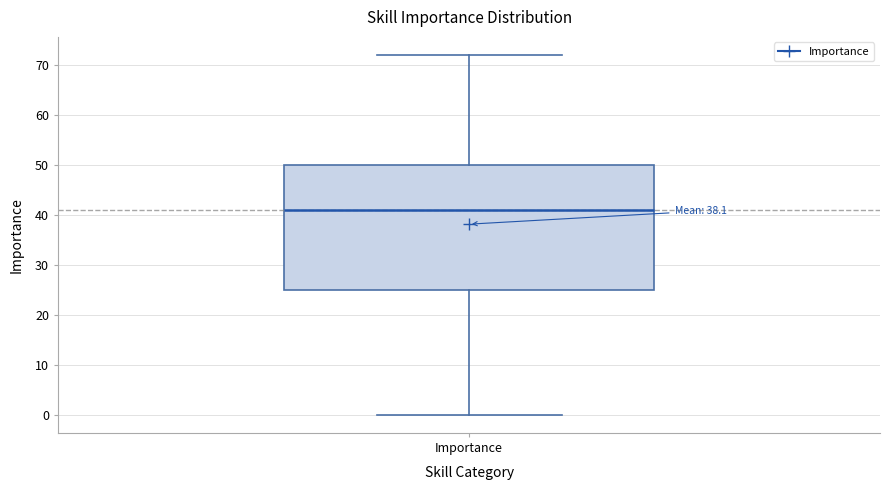

Transcribe this box plot: give where the median line is, the range the box spans, and where the two whiskers end, as read against the y-axis. The values are not printed on the chart, so give them approximately, as read against the axis.

median 41, box 25 to 50, whiskers 0 to 72